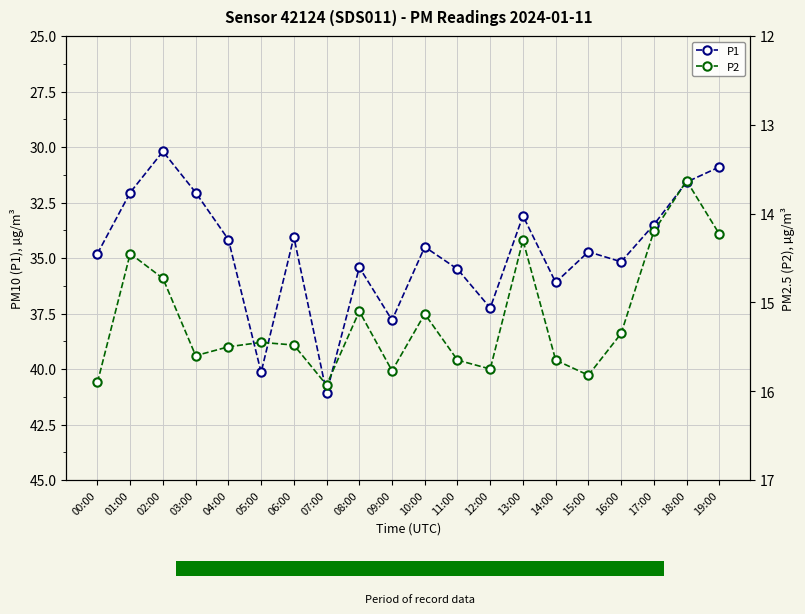

Which category has the highest value across all series?

07:00